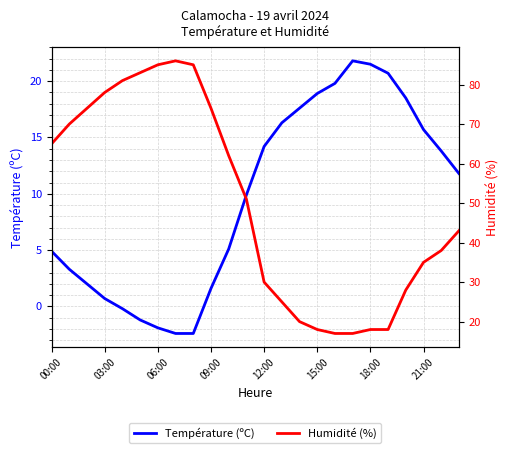

Where does the Température (ºC) series first go above 11?

12:00